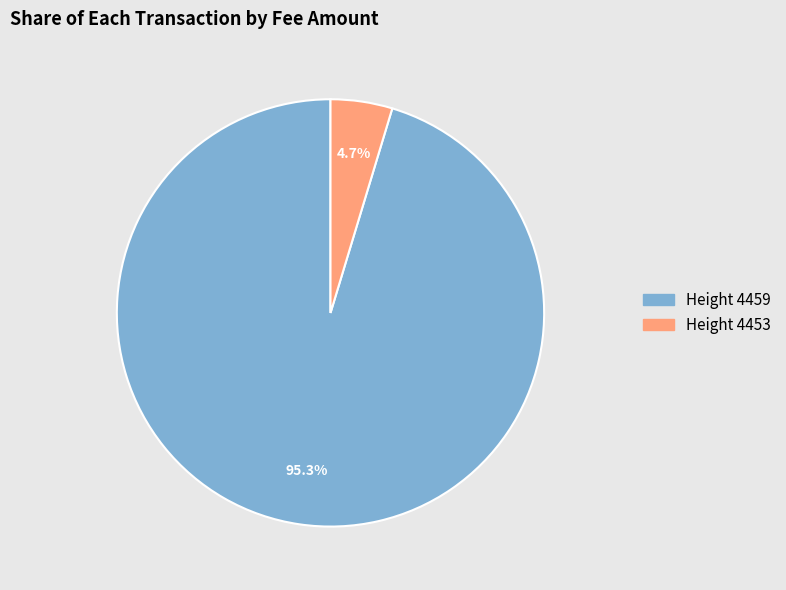

To the nearest percent, what is the combined percentage of Height 4459 and Height 4453?

100%